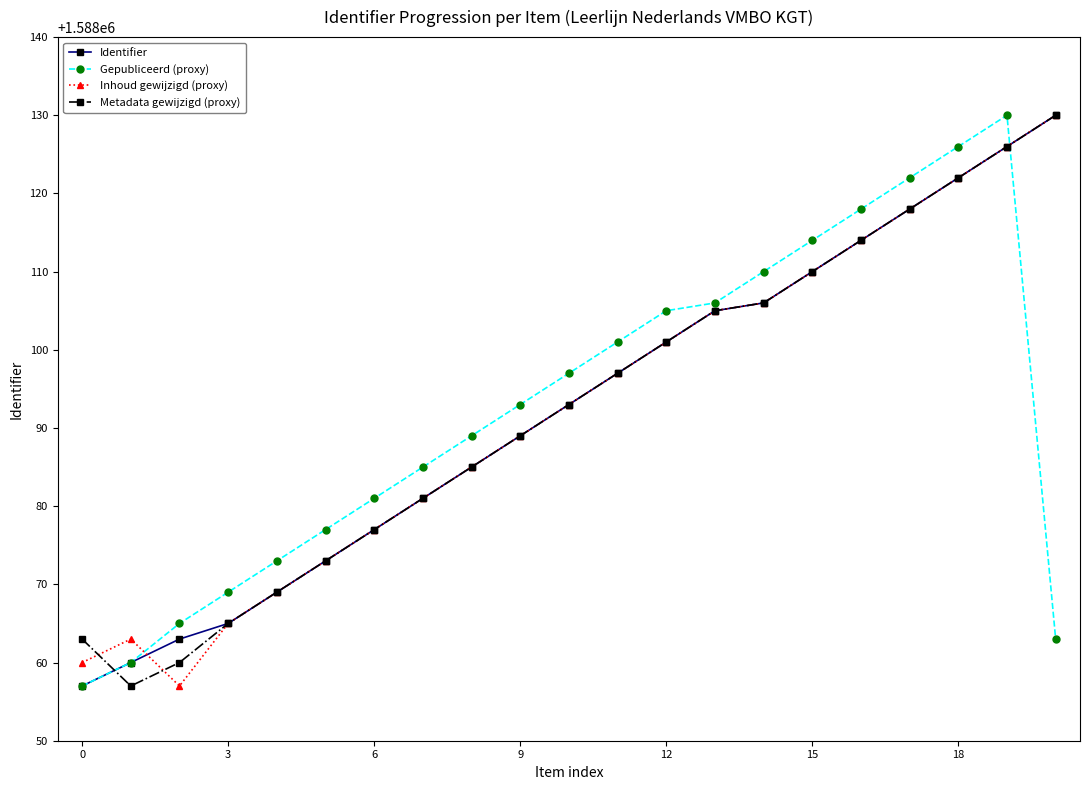

How many values in the Gepubliceerd (proxy) series are below 1588093?

10